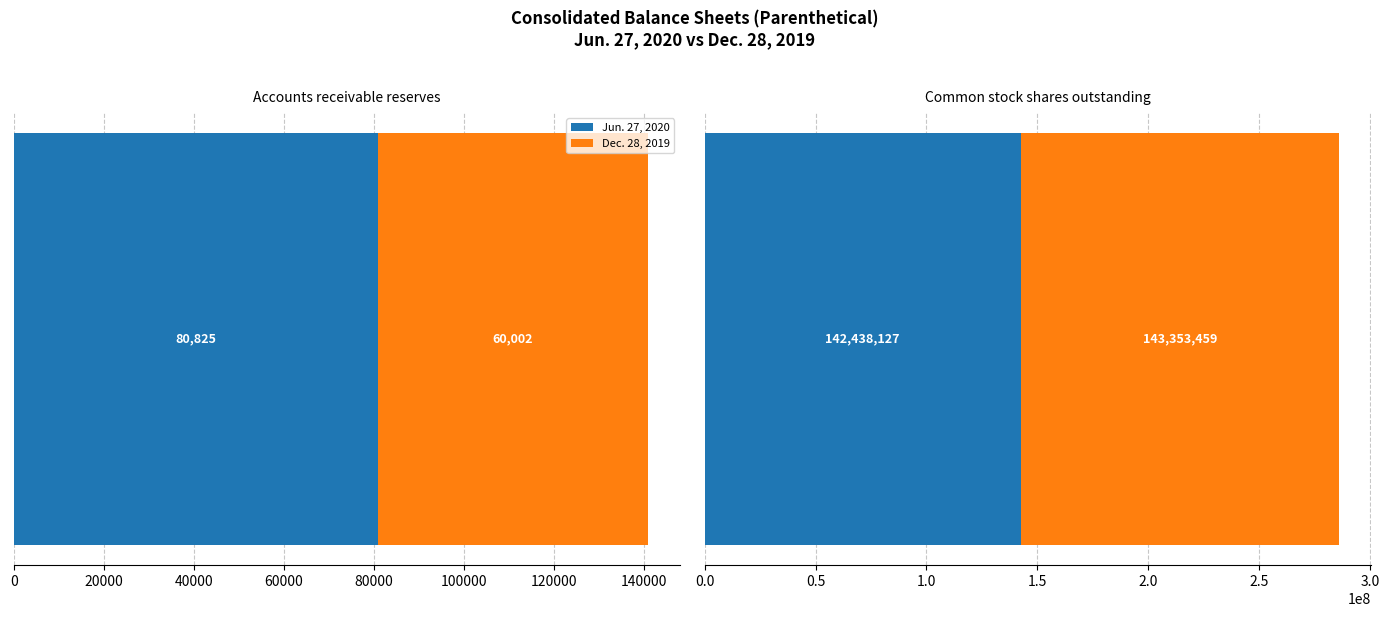

Rank the series at Common stock shares outstanding from lowest to highest value.

Jun. 27, 2020, Dec. 28, 2019